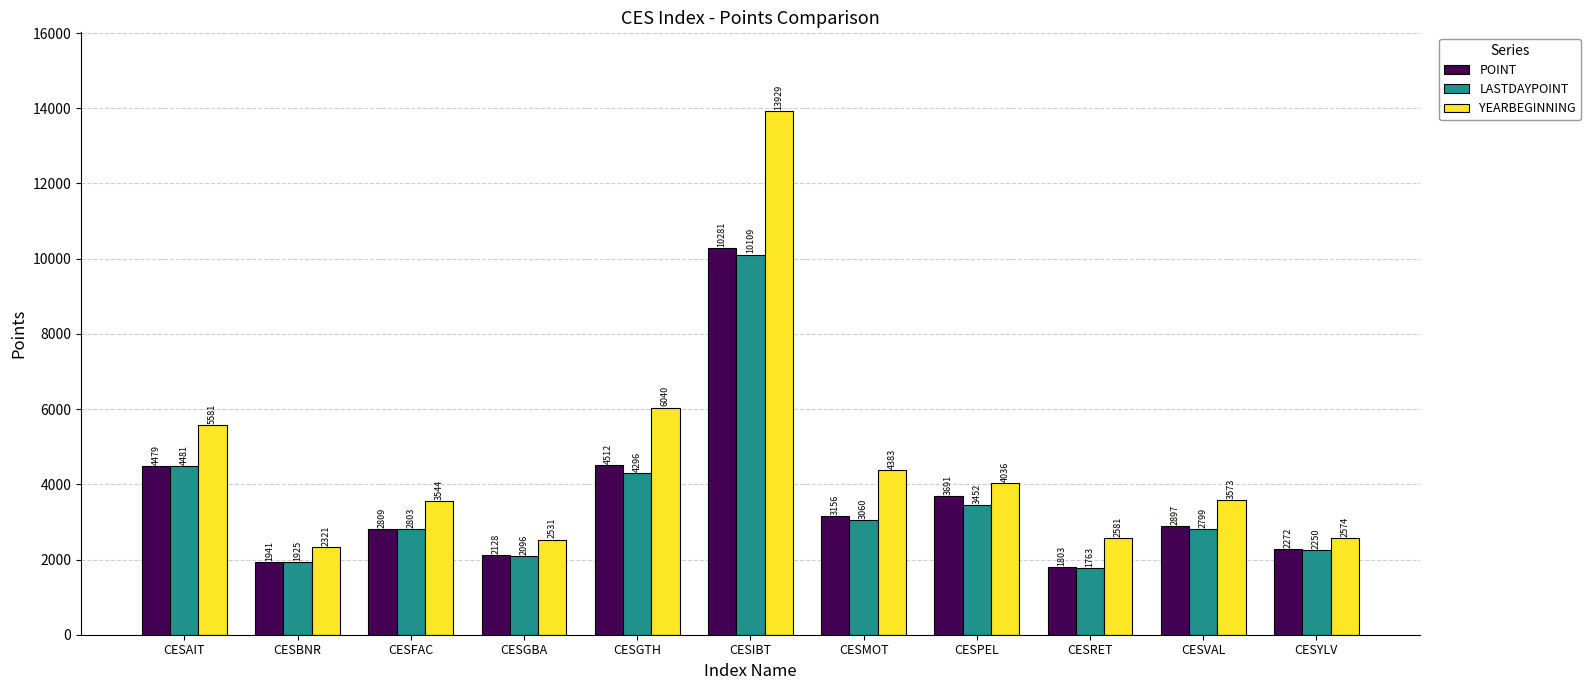

At how many categories does at least one series exceed 6522?

1